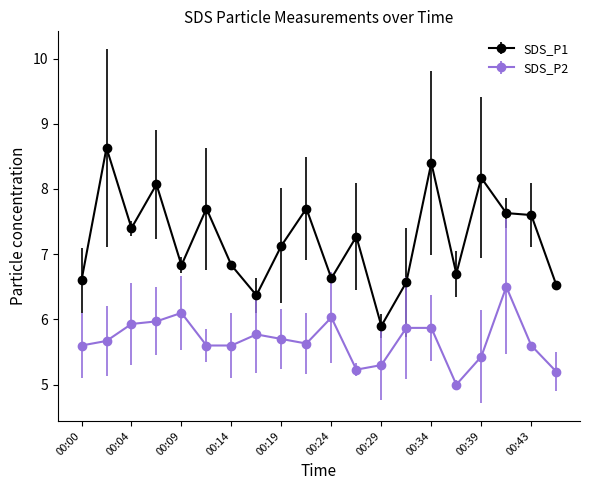

Which series has the largest range (max minus min)?

SDS_P1